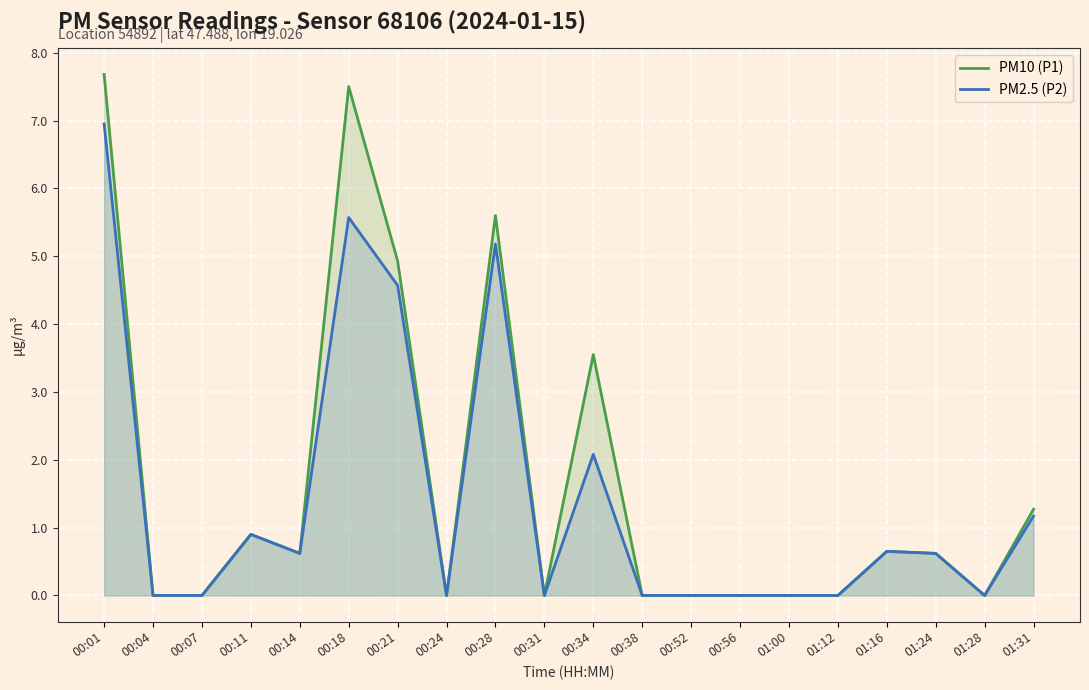

True or false: PM10 (P1) has more than 0 interior local peaks.

True